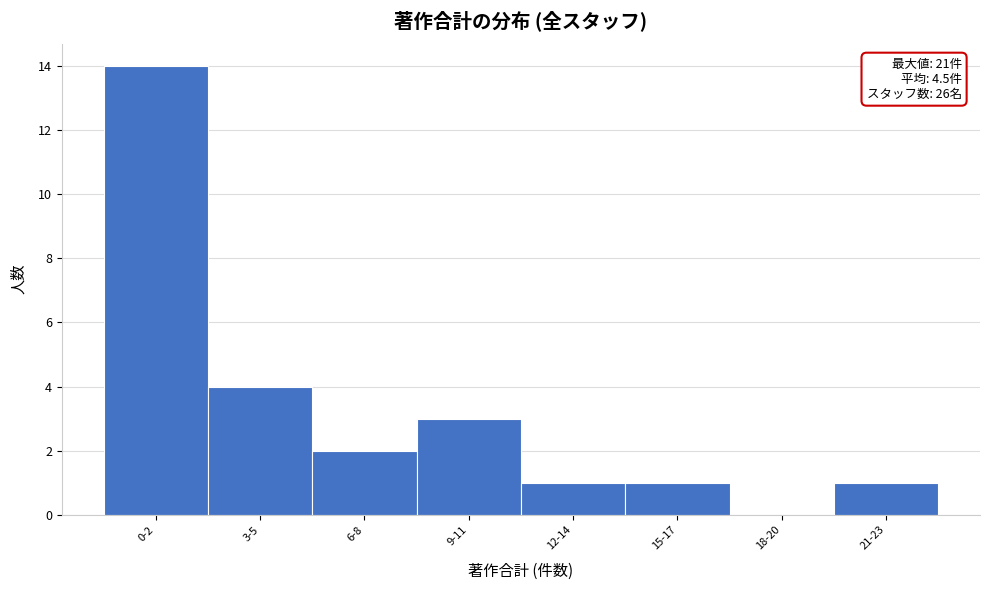

Reading right to left, what are all the values shown in this chart?

21-23=1	18-20=0	15-17=1	12-14=1	9-11=3	6-8=2	3-5=4	0-2=14